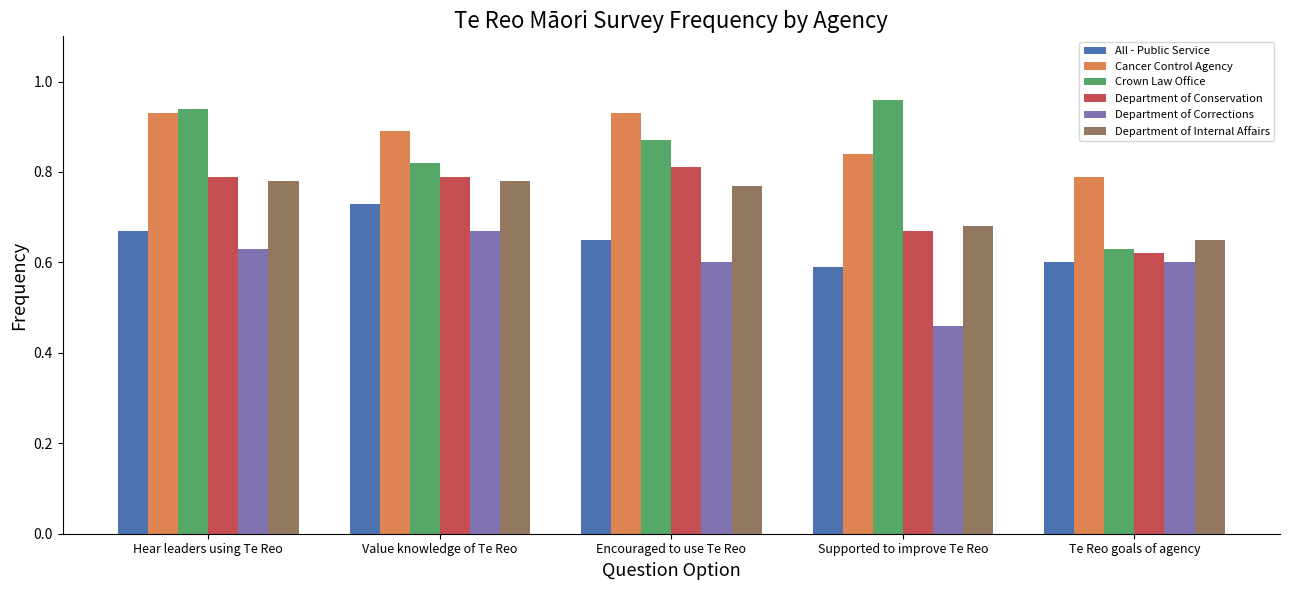

Between Value knowledge of Te Reo and Supported to improve Te Reo, which series saw the biggest shift?

Department of Corrections